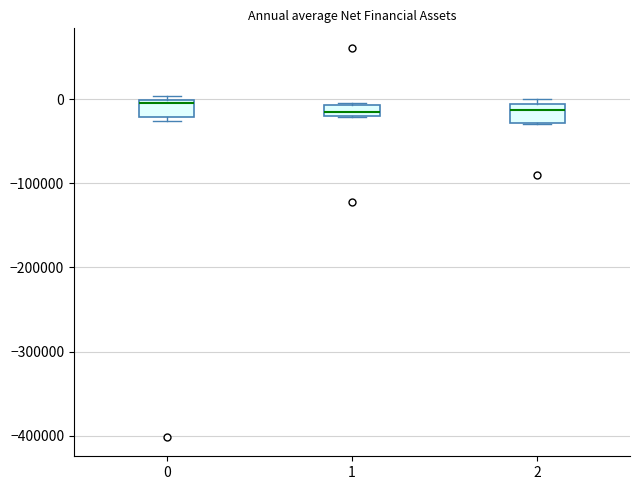

Where is the lower edge of the box at x = 2 on the y-axis? The values are not printed on the chart, so give them approximately, as read against the axis.

-30000